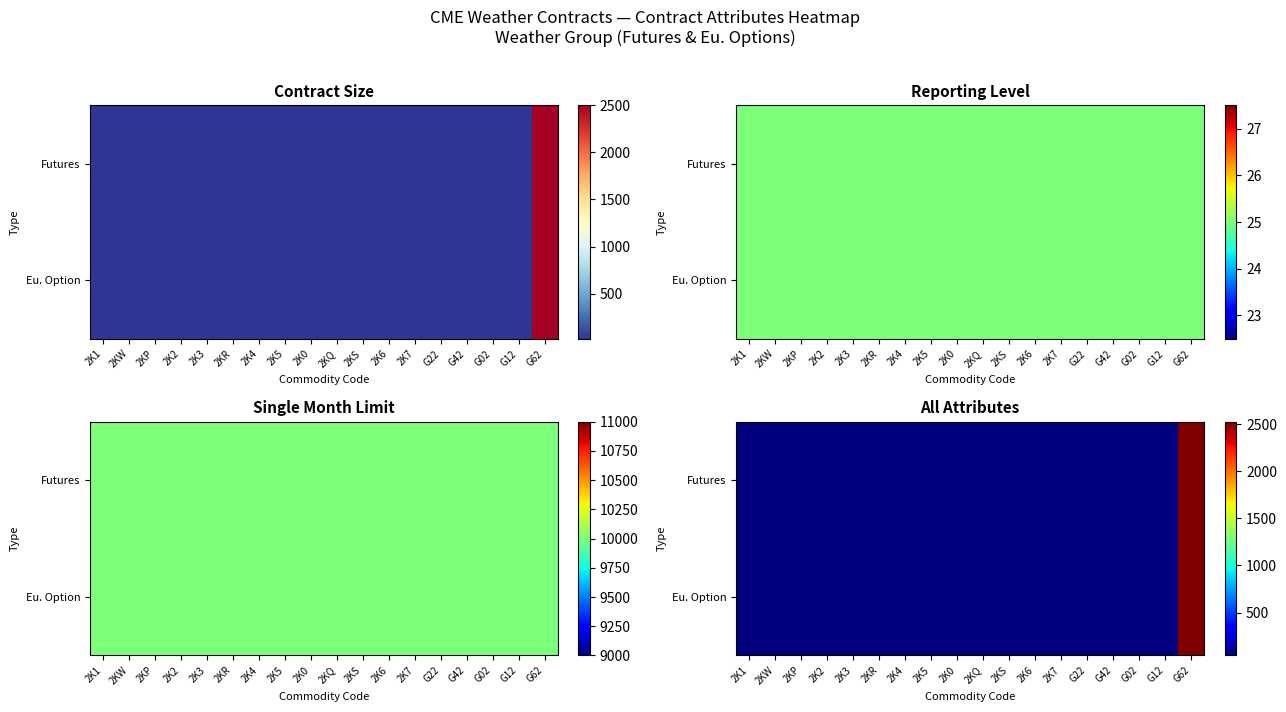

At which category is the sum across all series the highest?

G62